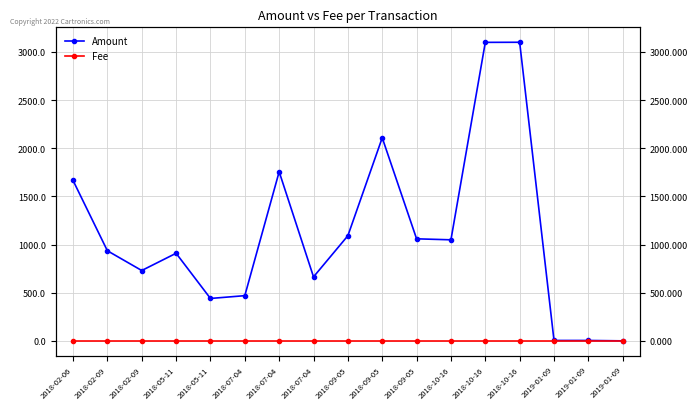

Which series has the widest spread of values?

Amount